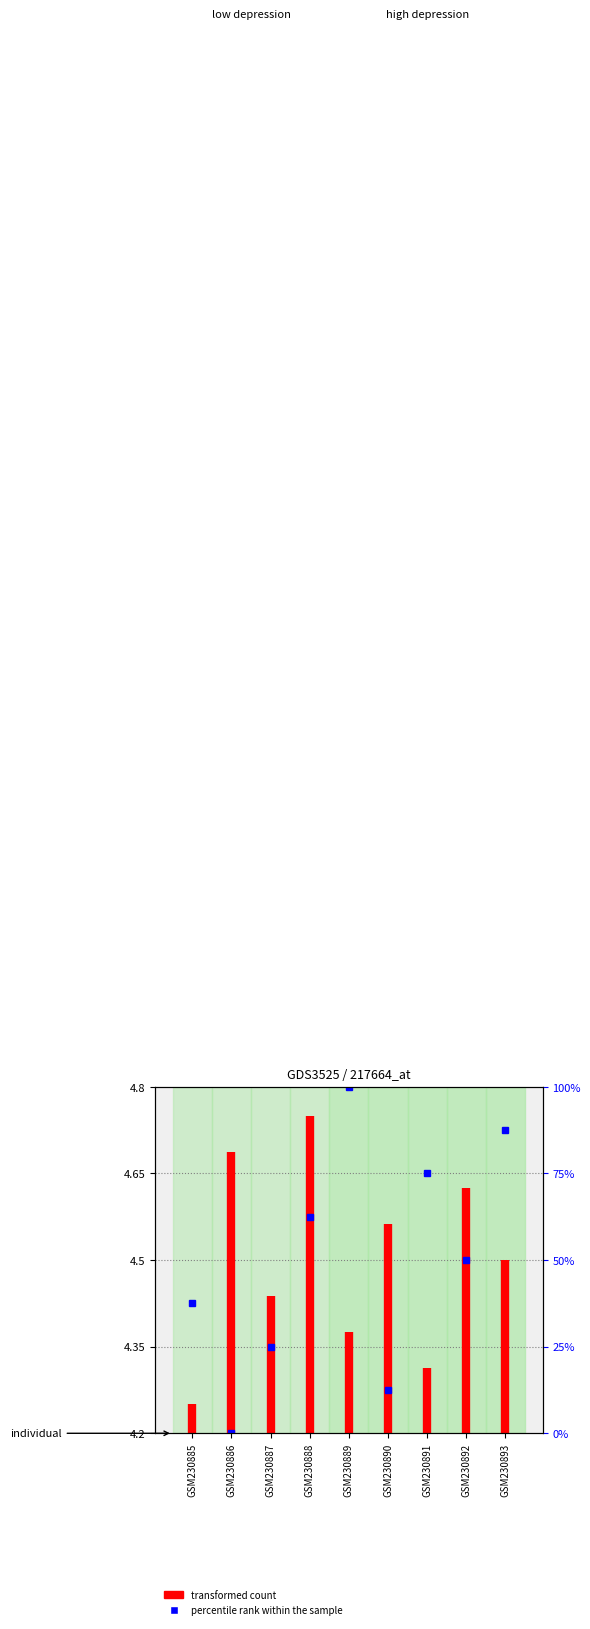

The chart shows a value of 1.4 at GSM230885. True or false?

False